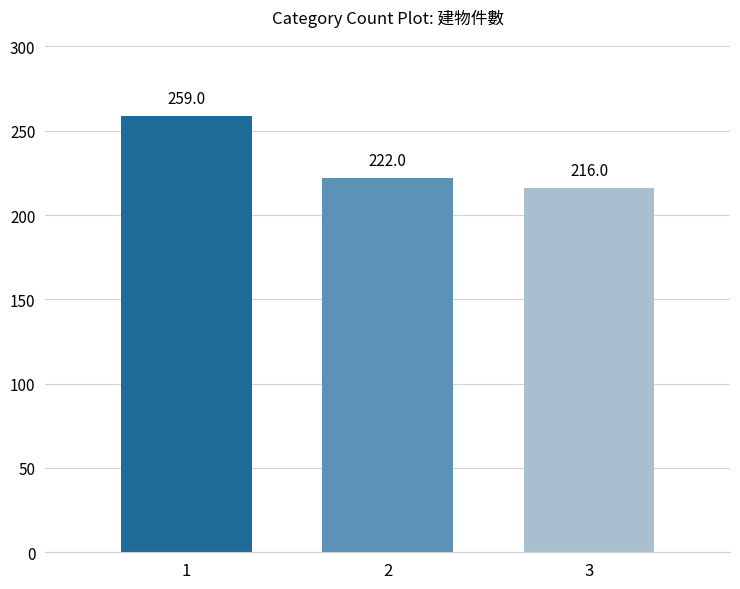

What is the maximum value shown in the chart?

259